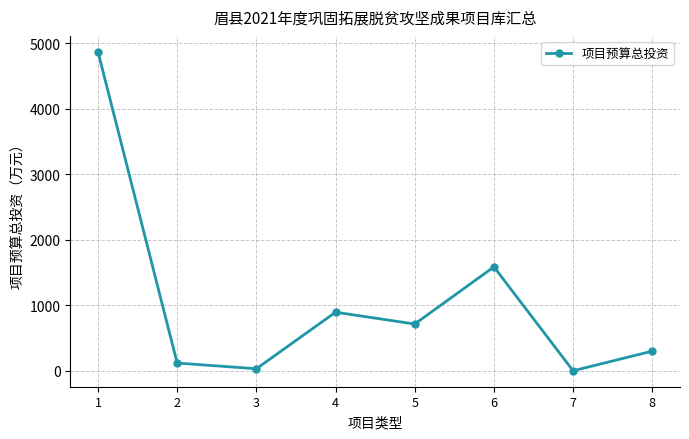

Where does the data first go above 713?

1